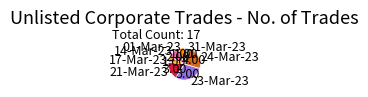

Between 31-Mar-23 and 24-Mar-23, which is larger?

24-Mar-23